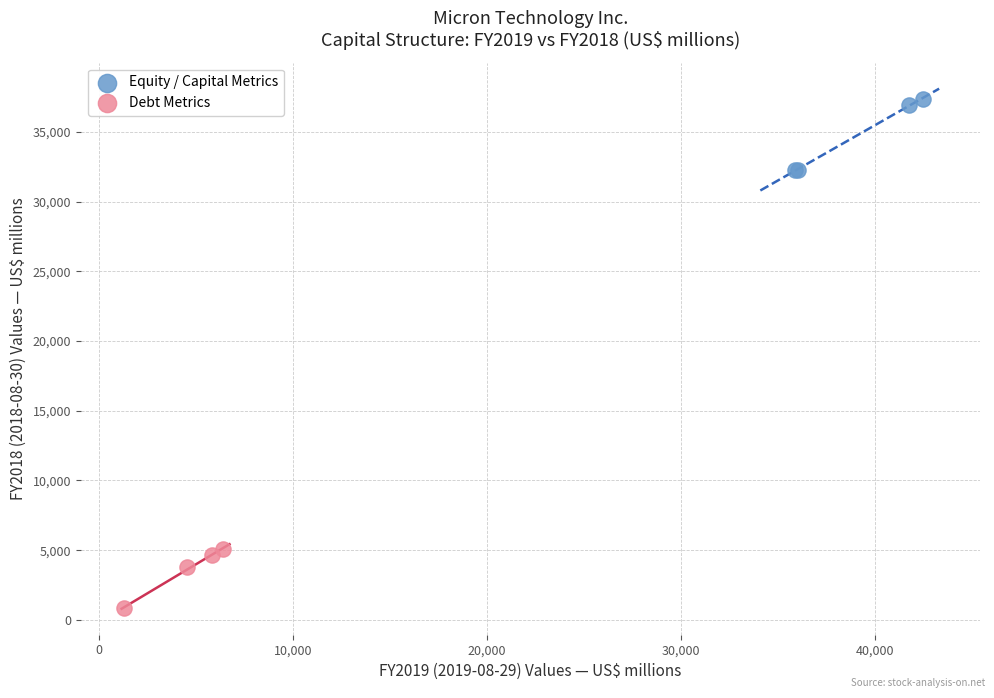

Which series contains the highest Y value?

Equity / Capital Metrics